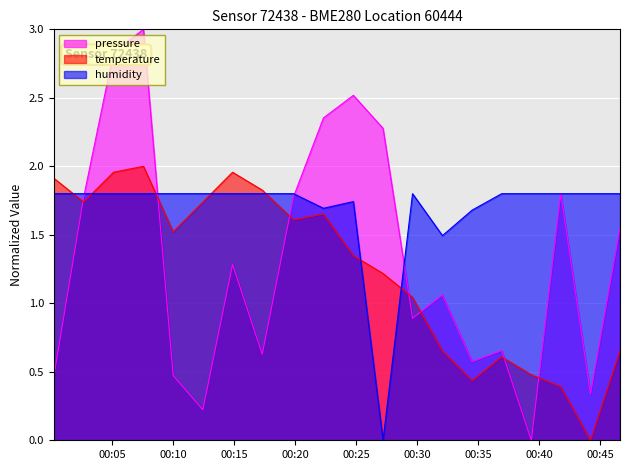

What is the maximum value shown in the chart?

3.0